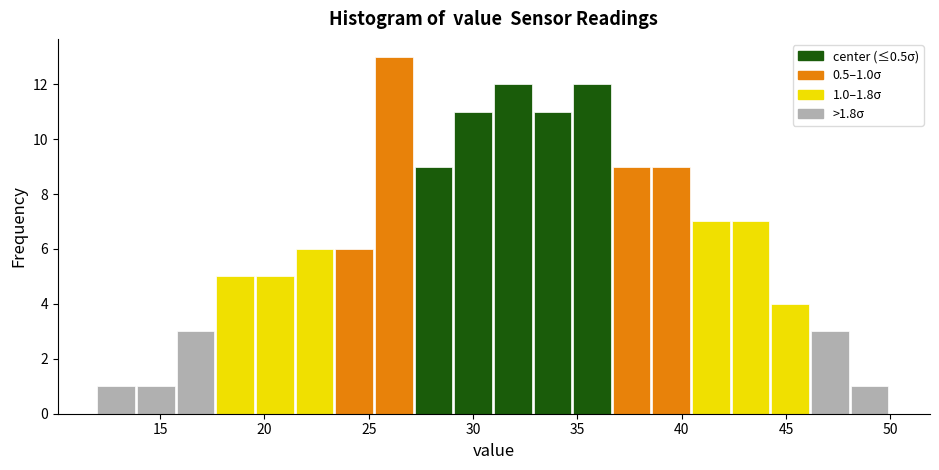

Read against the x-axis, roughly where is the centre of the tallest bar?

26.0